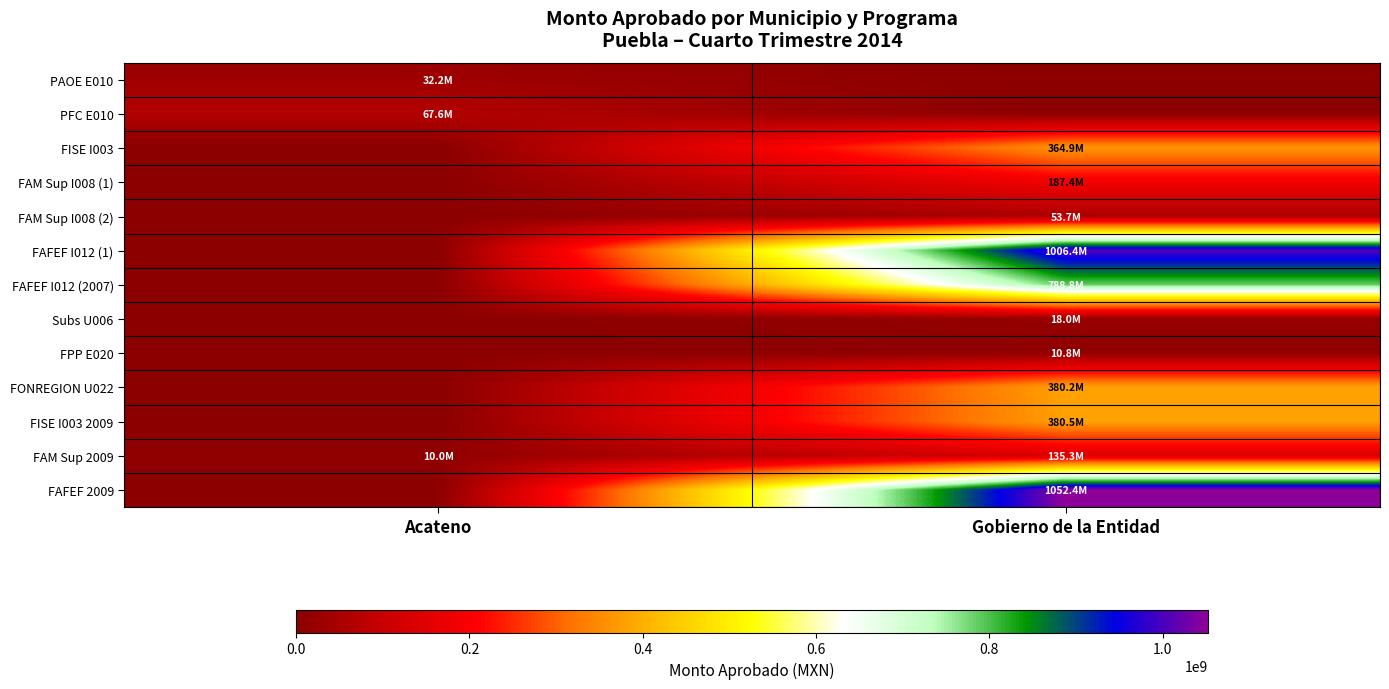

Reading left to right, list all the values displayed in this chart.

PAOE E010: Acateno=32168875.0	Gobierno de la Entidad=0.0
PFC E010: Acateno=67646267.4	Gobierno de la Entidad=0.0
FISE I003: Acateno=0.0	Gobierno de la Entidad=364900212.0
FAM Sup I008 (1): Acateno=0.0	Gobierno de la Entidad=187414644.0
FAM Sup I008 (2): Acateno=0.0	Gobierno de la Entidad=53715000.0
FAFEF I012 (1): Acateno=0.0	Gobierno de la Entidad=1006411630.0
FAFEF I012 (2007): Acateno=0.0	Gobierno de la Entidad=788792248.0
Subs U006: Acateno=0.0	Gobierno de la Entidad=17951149.0
FPP E020: Acateno=0.0	Gobierno de la Entidad=10814284.0
FONREGION U022: Acateno=0.0	Gobierno de la Entidad=380236686.0
FISE I003 2009: Acateno=0.0	Gobierno de la Entidad=380527653.0
FAM Sup 2009: Acateno=10000000.0	Gobierno de la Entidad=135290000.0
FAFEF 2009: Acateno=0.0	Gobierno de la Entidad=1052366964.0